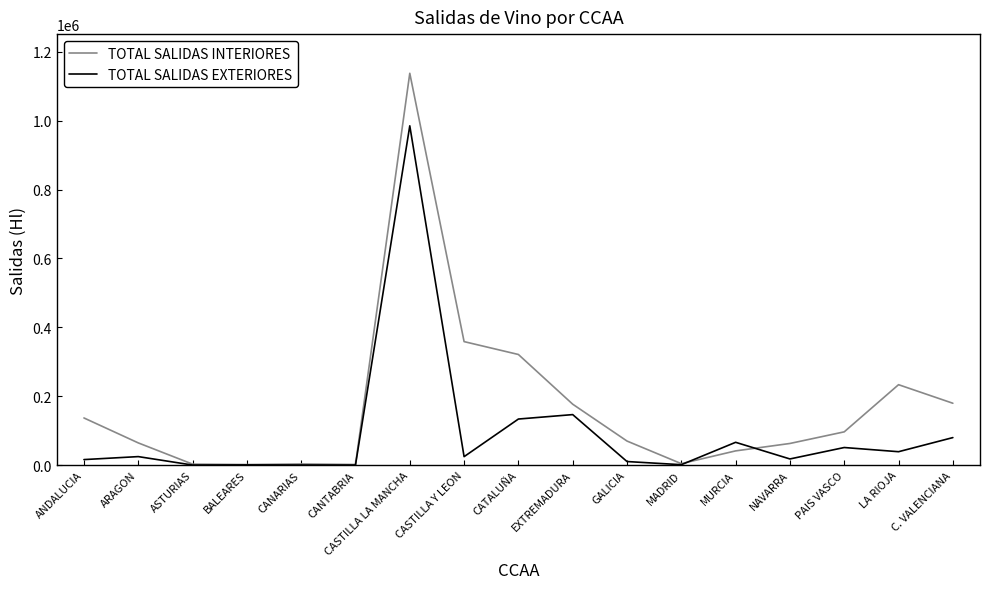

At which category is the sum across all series the highest?

CASTILLA LA MANCHA